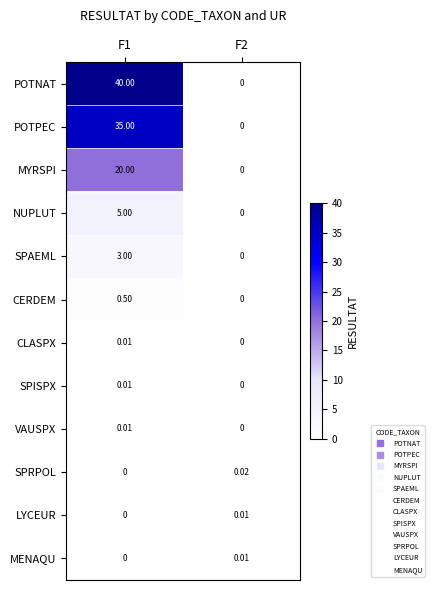

Which series changed the most between F1 and F2?

POTNAT